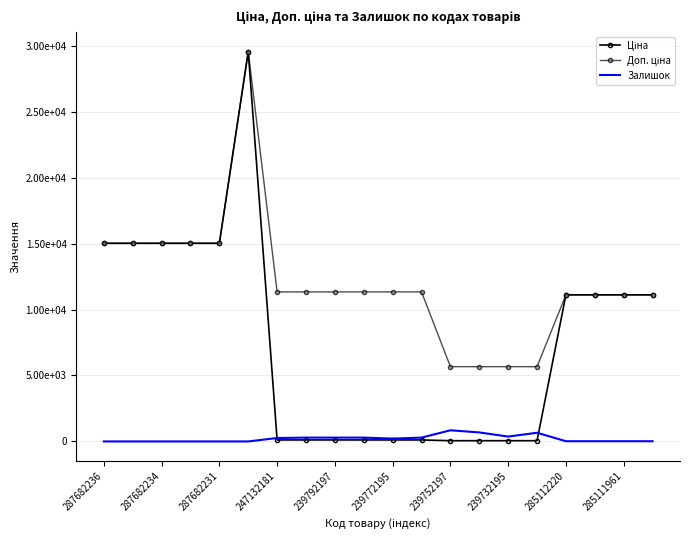

True or false: Ціна and Доп. ціна cross at least once.

False